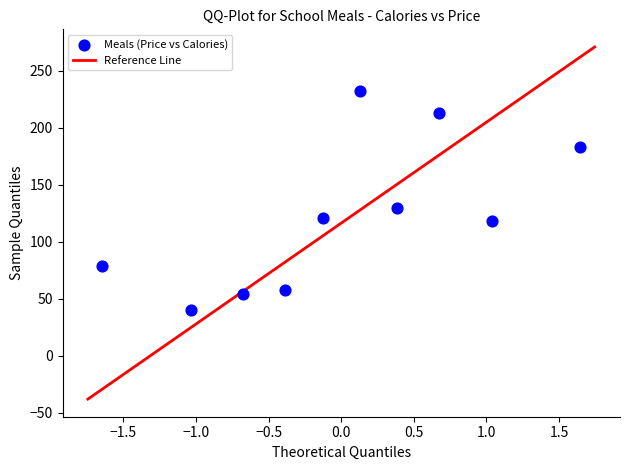

What is the average Y value?

122.8